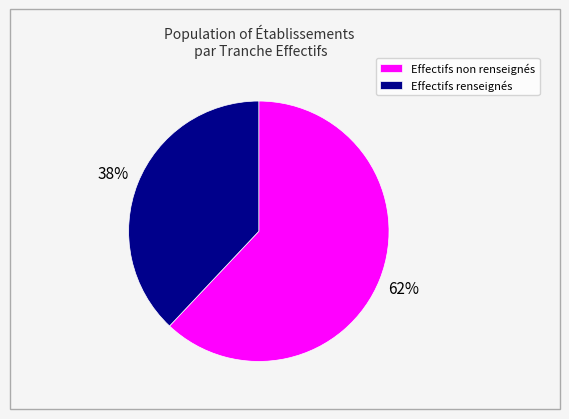

To the nearest percent, what is the difference between the largest and smallest slice percentages?

24%